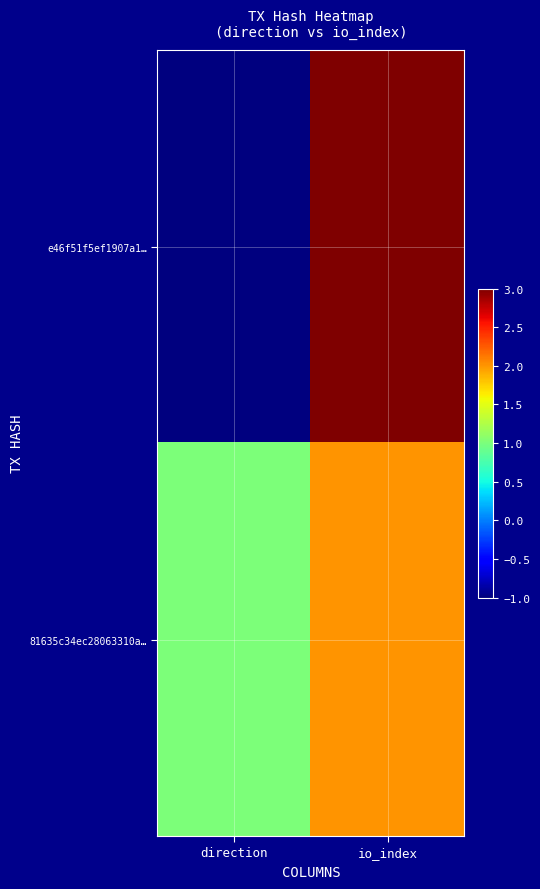

Which series changed the most between direction and io_index?

e46f51f5ef1907a1…